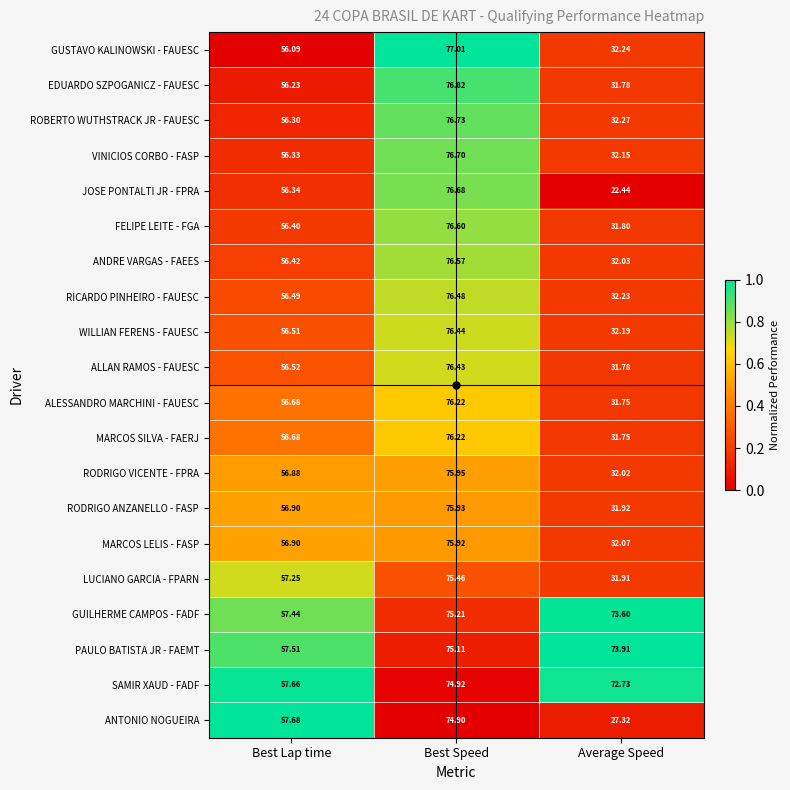

Which series has the largest total across all categories?

PAULO BATISTA JR - FAEMT